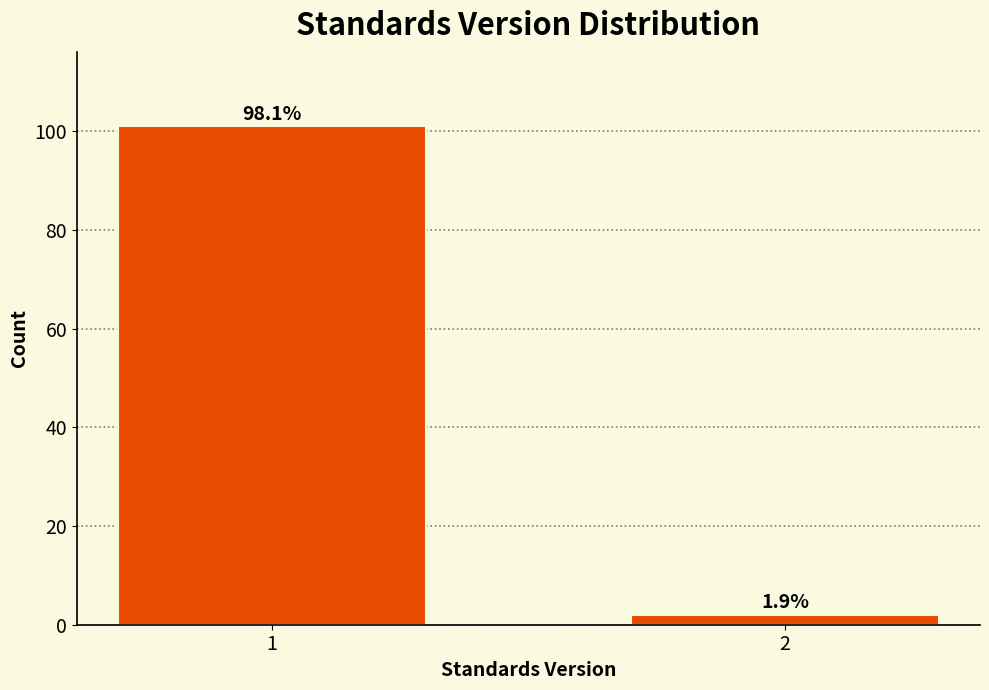

Does the chart contain any negative values?

No